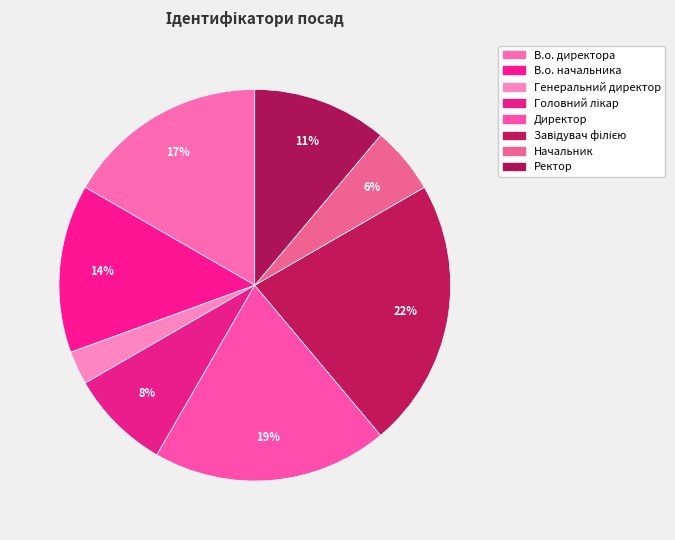

How many segments does this pie chart have?

8